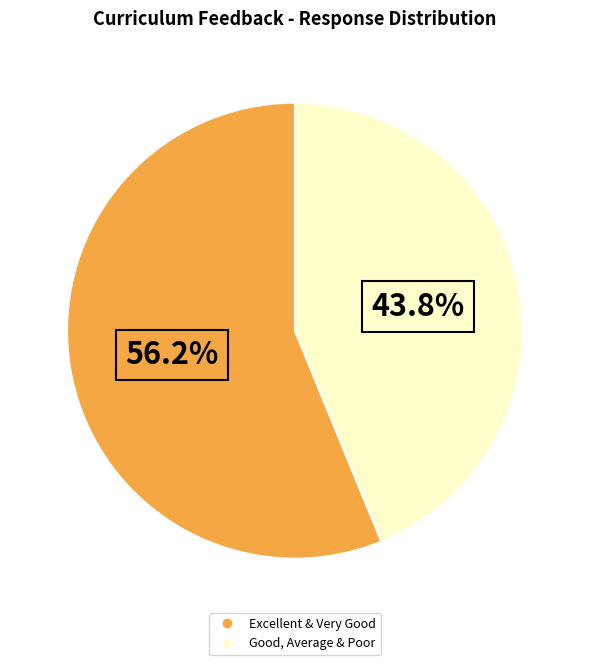

Does any single category account for the majority?

Yes